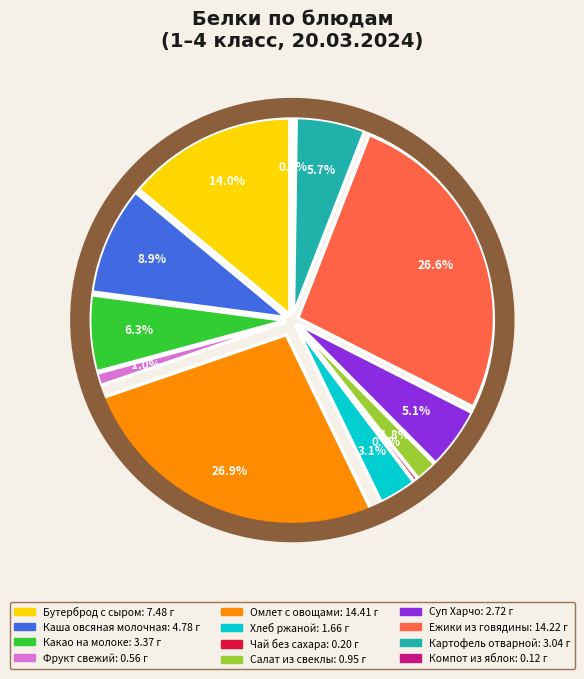

What is the change in value from Омлет с овощами to Ежики из говядины?

-0.2